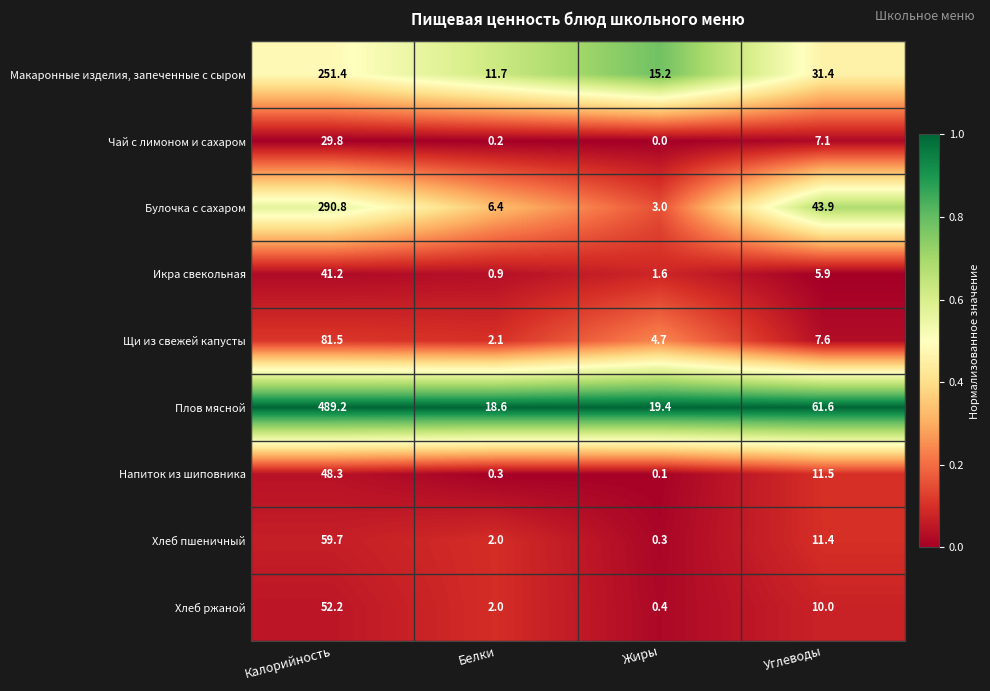

At which category is the sum across all series the highest?

Калорийность